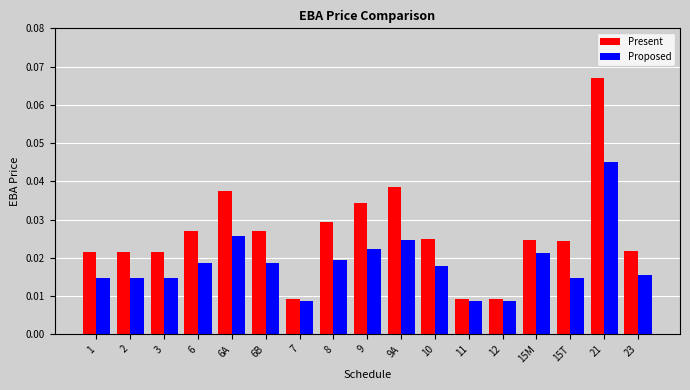

Is the value of Proposed at 15T greater than the value of Present at 7?

Yes